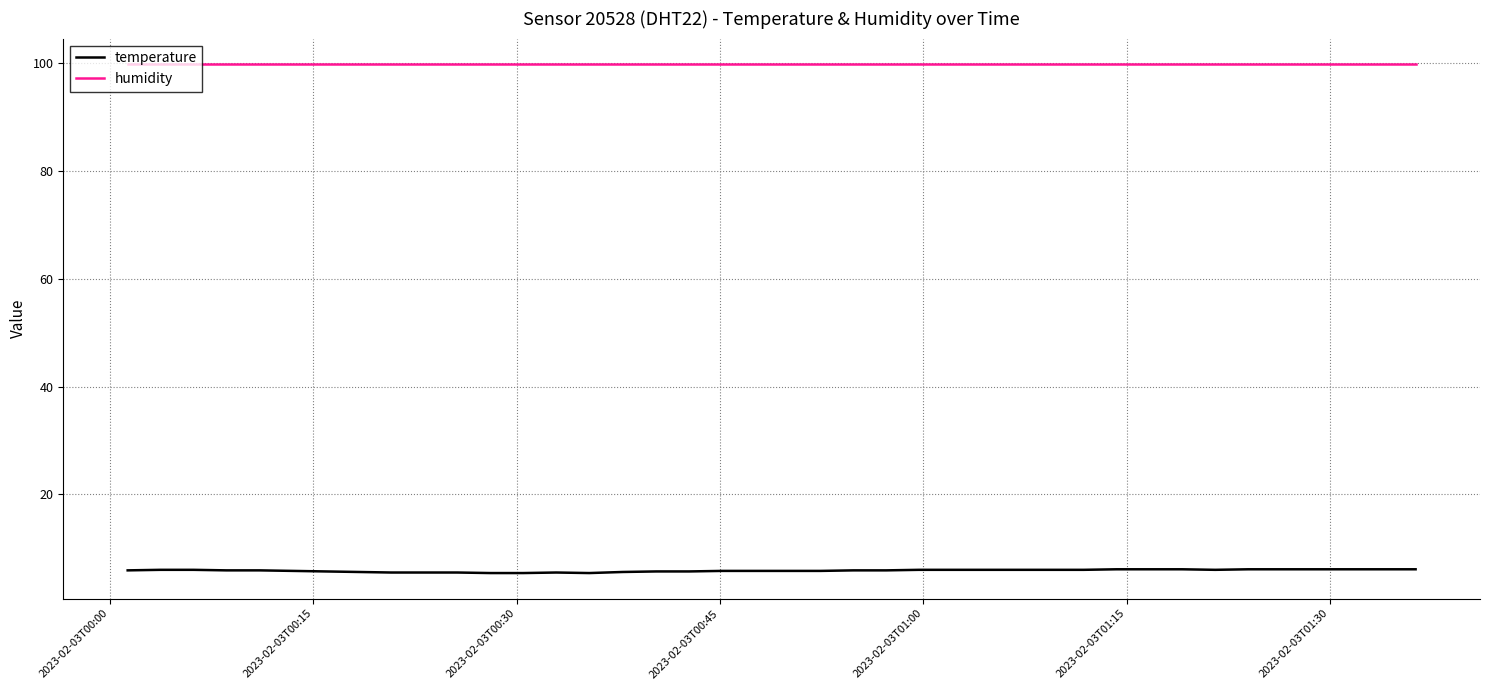

Which series has the largest total across all categories?

humidity